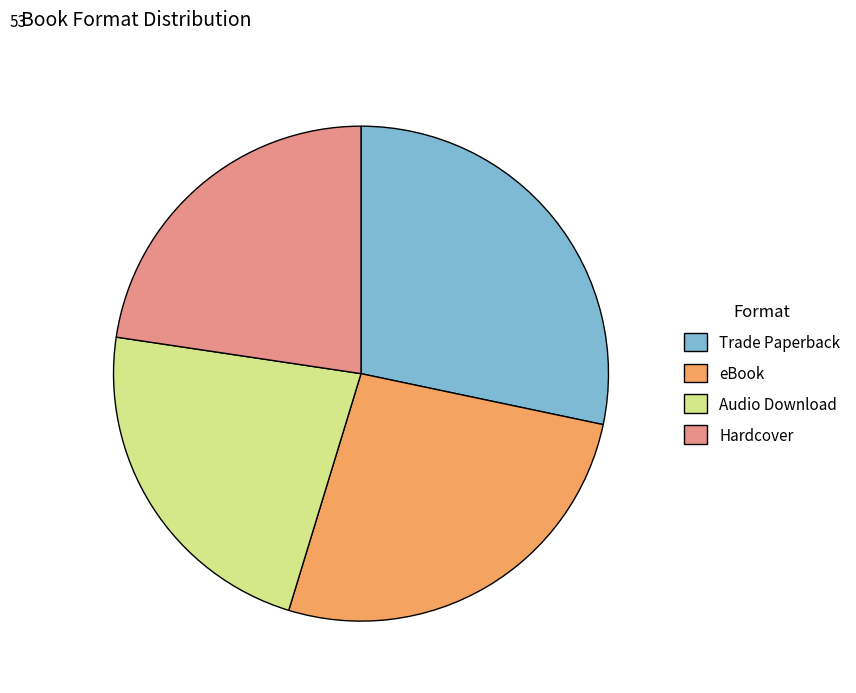

Does Audio Download account for over 50% of the chart?

No